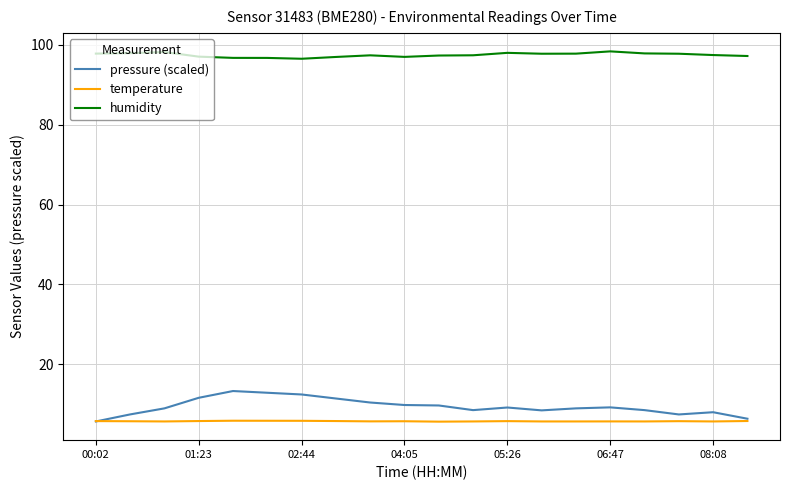

Which series has the largest total across all categories?

humidity